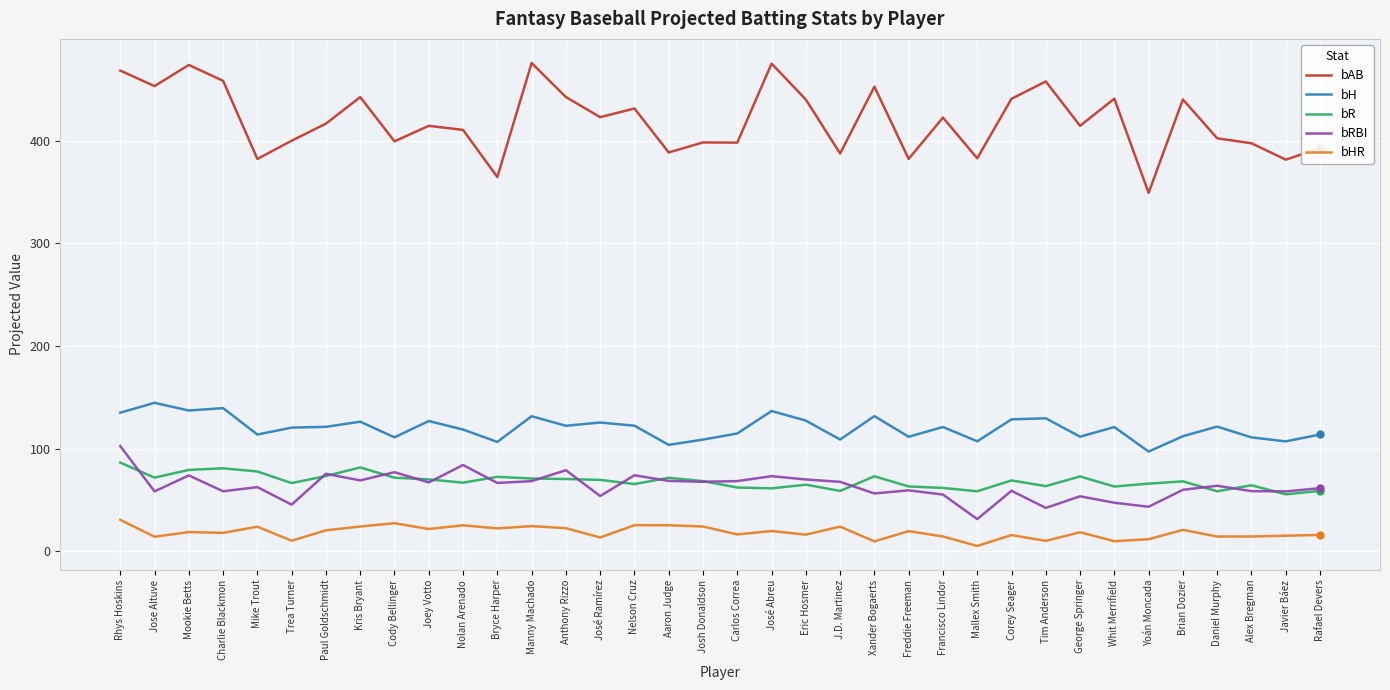

Which series changed the most between Mike Trout and George Springer?

bAB